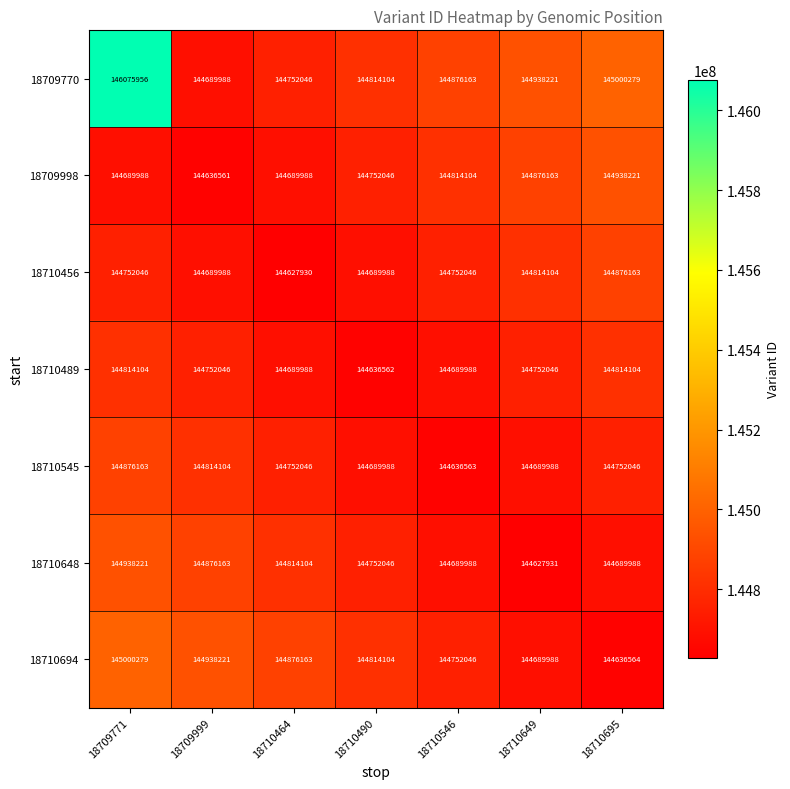

True or false: 18710489 has a value of 144636562 at 18710490.

True